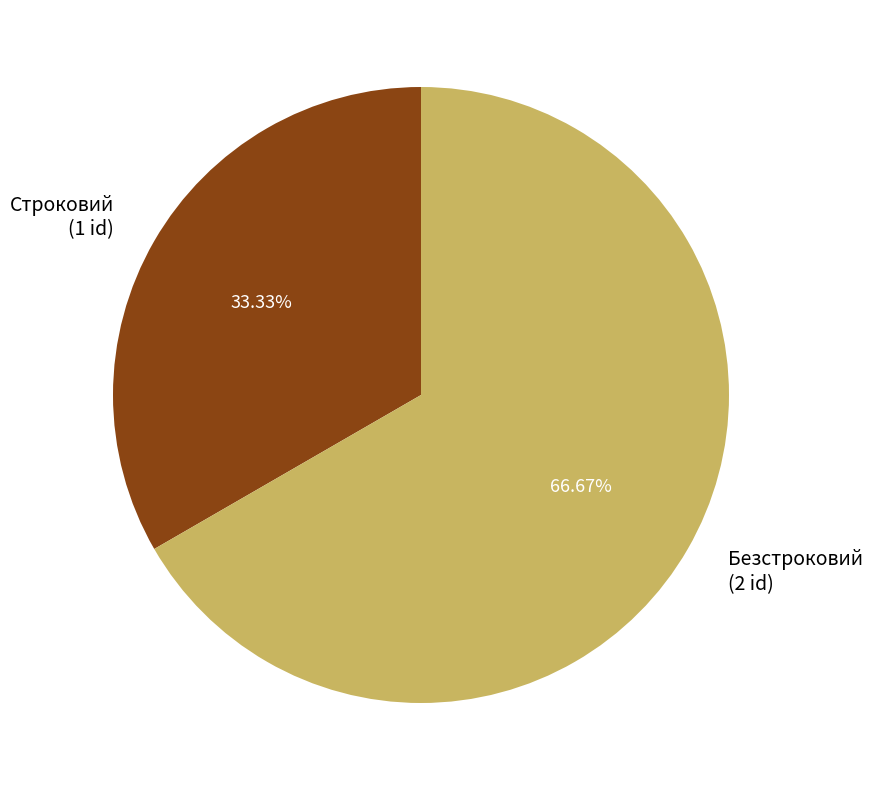

True or false: Безстроковий accounts for 82% of the total.

False